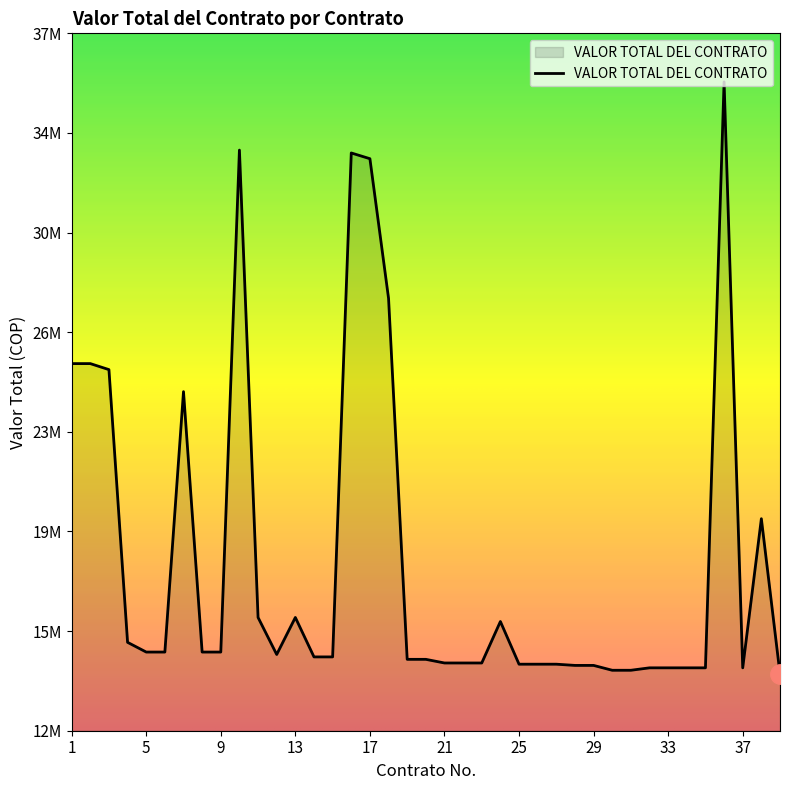

Does the chart have visible grid lines?

No